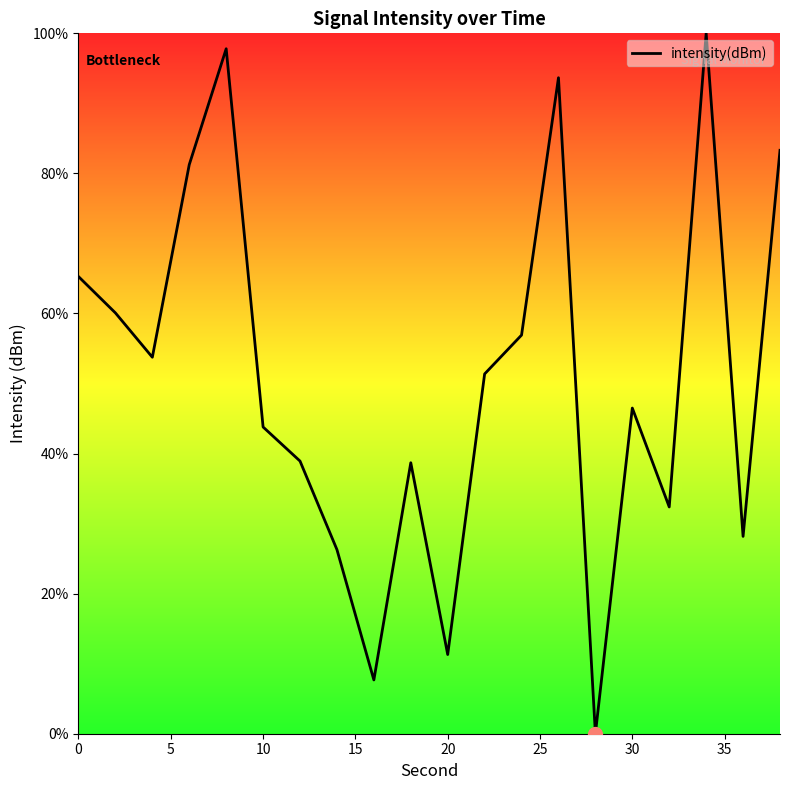

What is the maximum value shown in the chart?

100.0